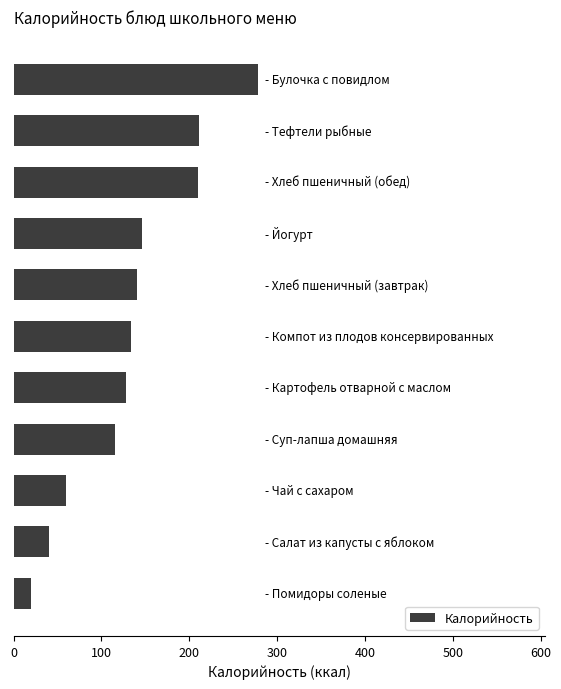

What is the difference between the maximum and minimum values?

258.0